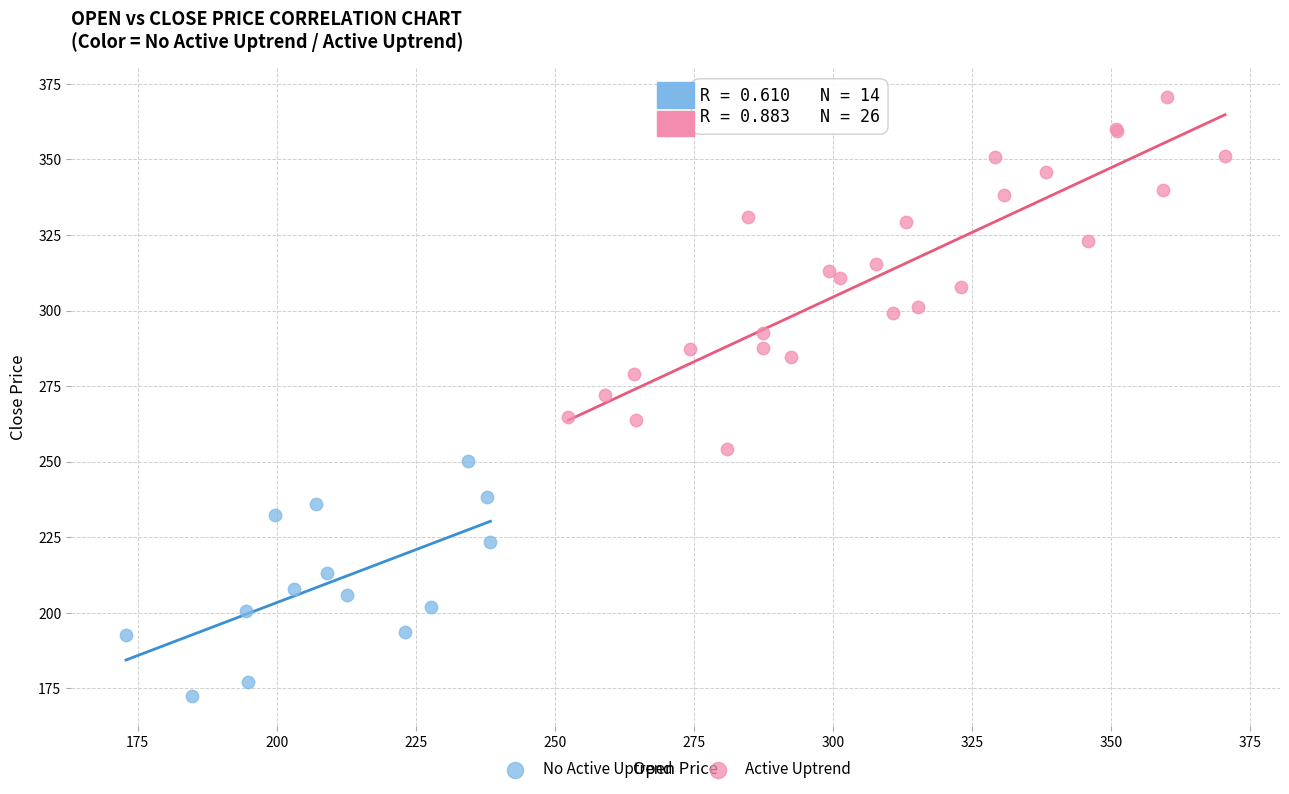

Which series has the widest spread of Y values?

Active Uptrend